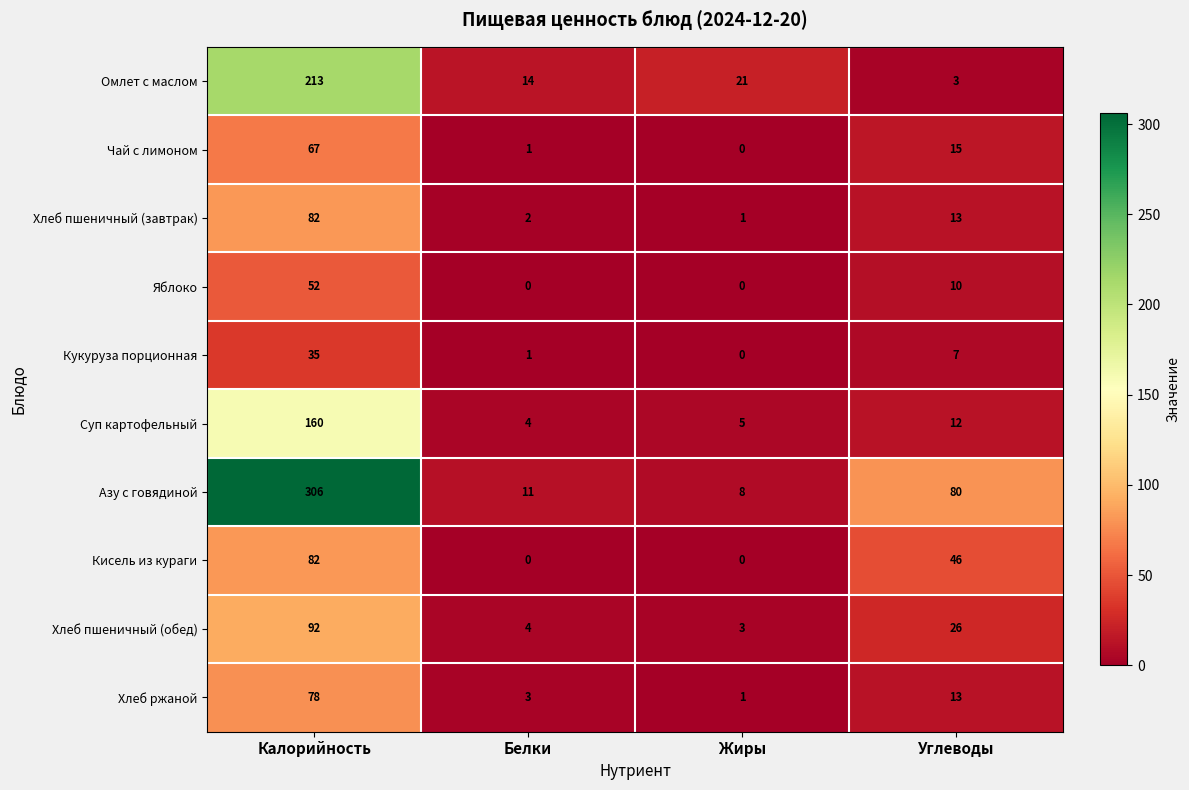

Is it true that Омлет с маслом equals 13 at Жиры?

False